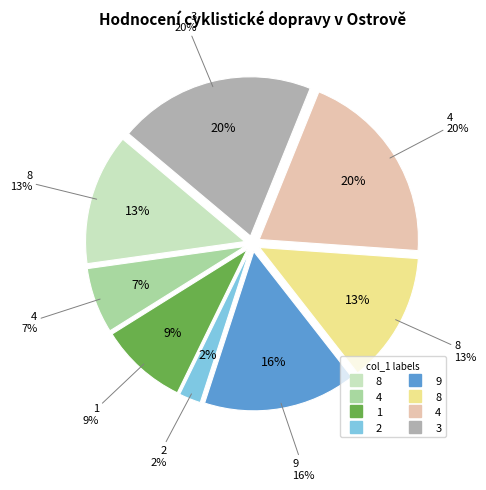

Is it true that 9 is 19% of the pie?

False